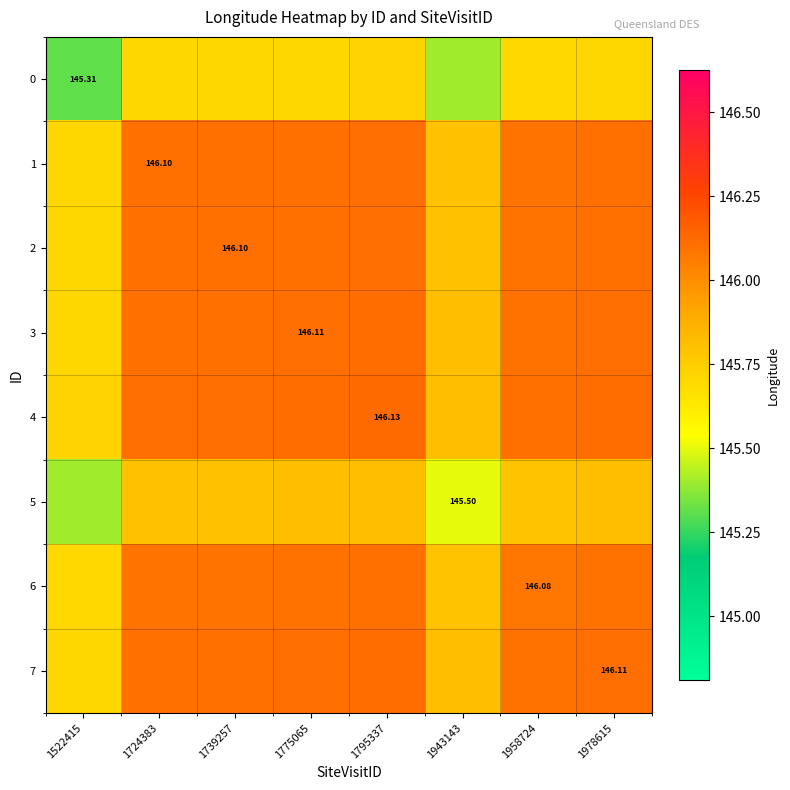

At which label does 4 first exceed 146?

1724383